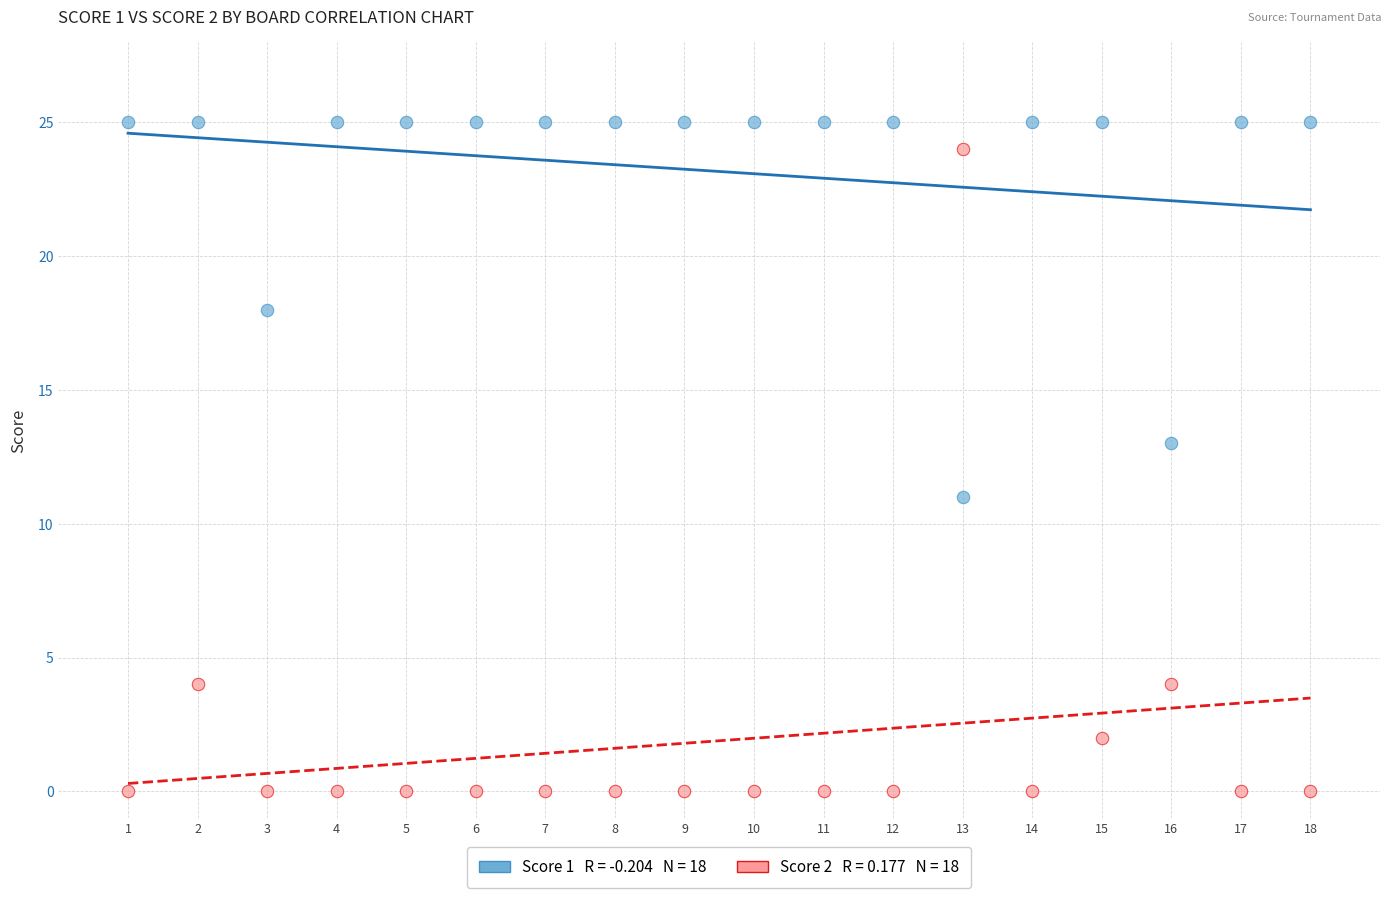

Across all data points, what is the range of X values (max minus min)?

17